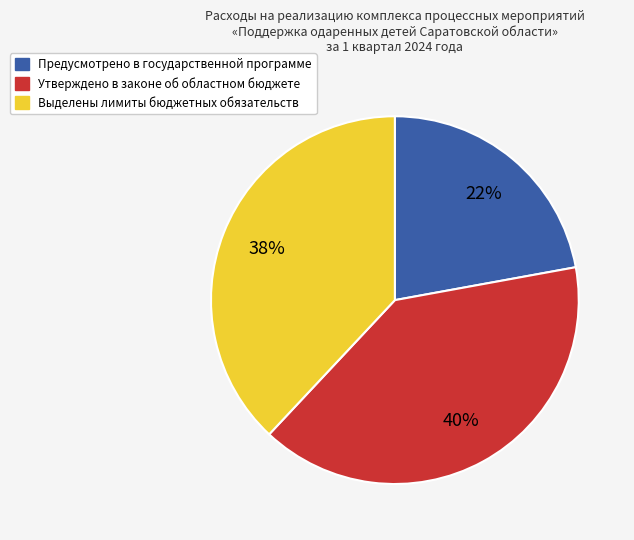

Does Предусмотрено в государственной программе represent more than half of the total?

No